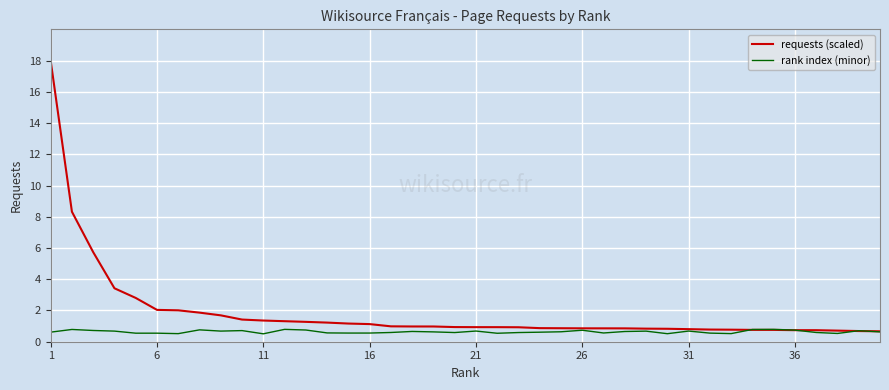

Which series has the widest spread of values?

requests (scaled)